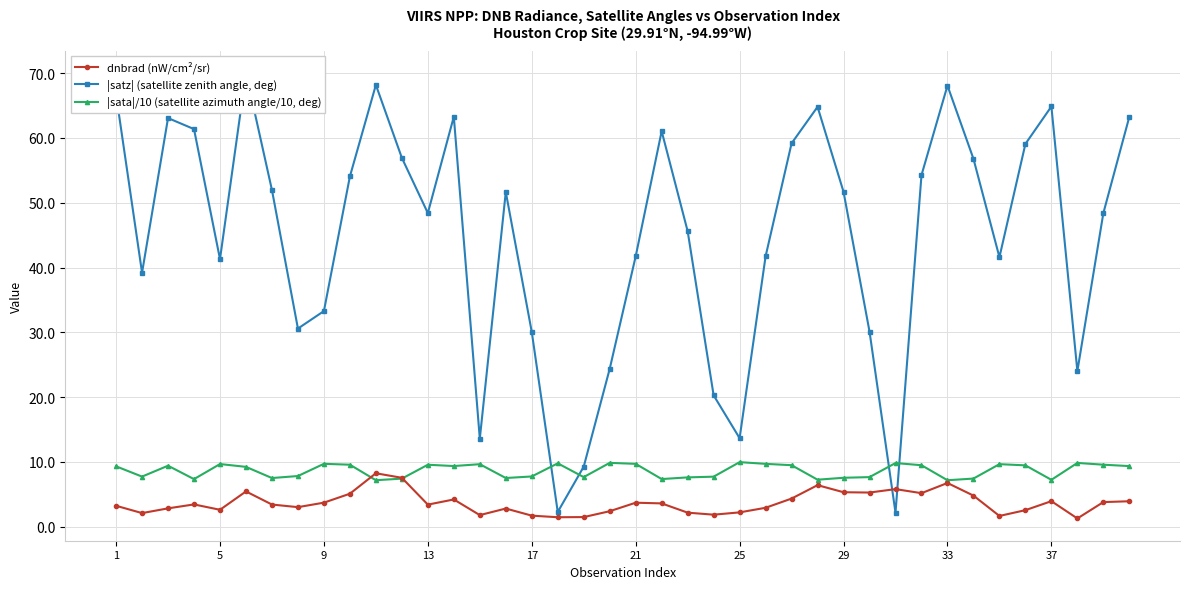

True or false: |sata|/10 (satellite azimuth angle/10, deg) has more than 1 interior local peaks.

True